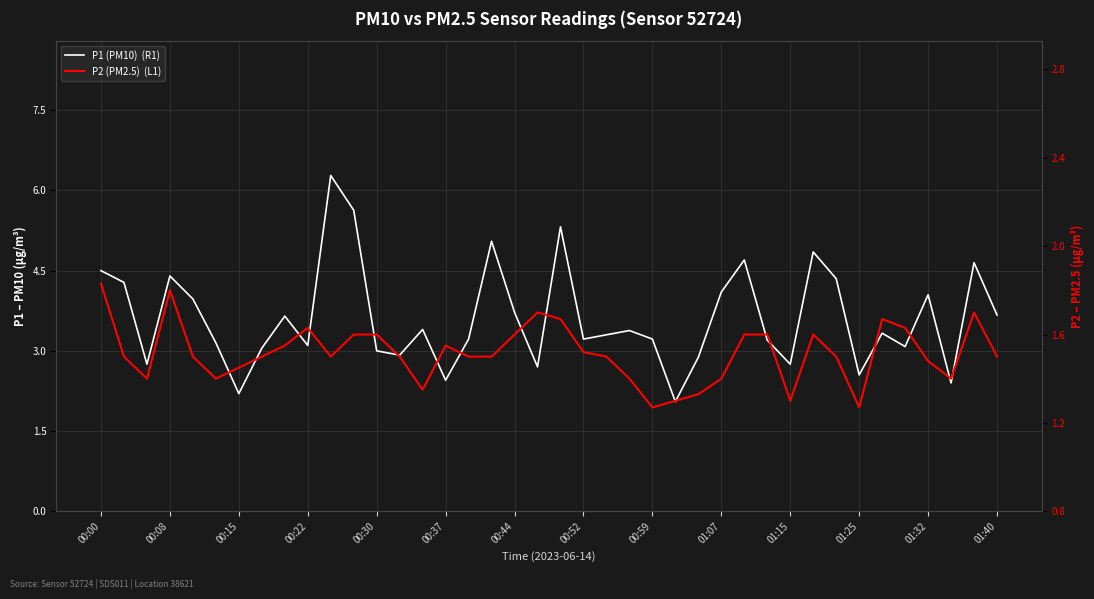

At which label does P2 (PM2.5)  (L1) reach its peak?

00:00